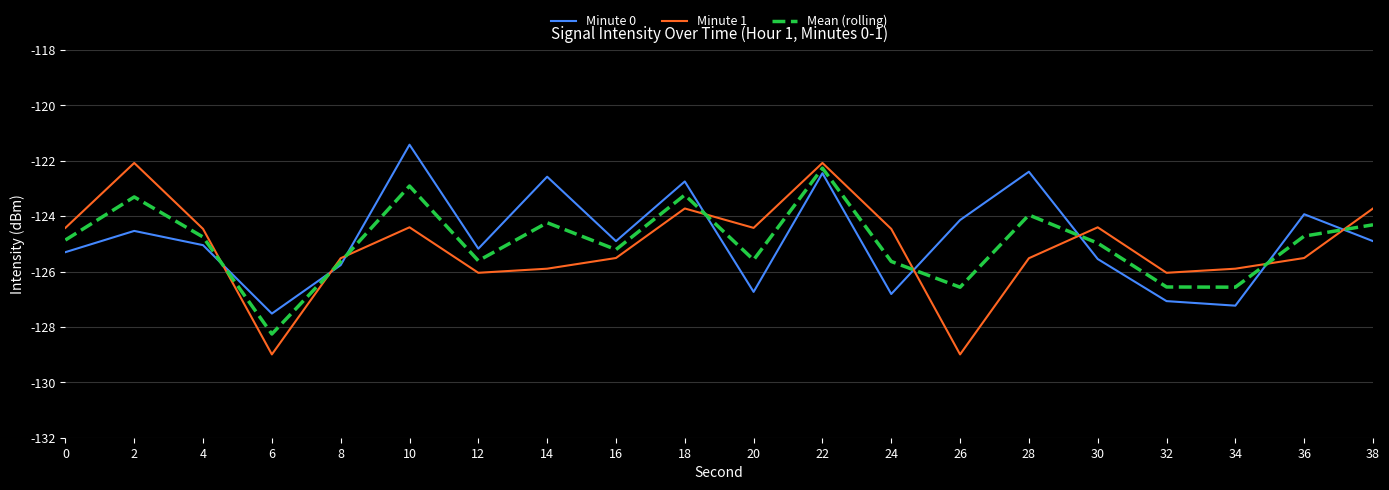

What is the difference between the highest and lowest values at 30?

1.1